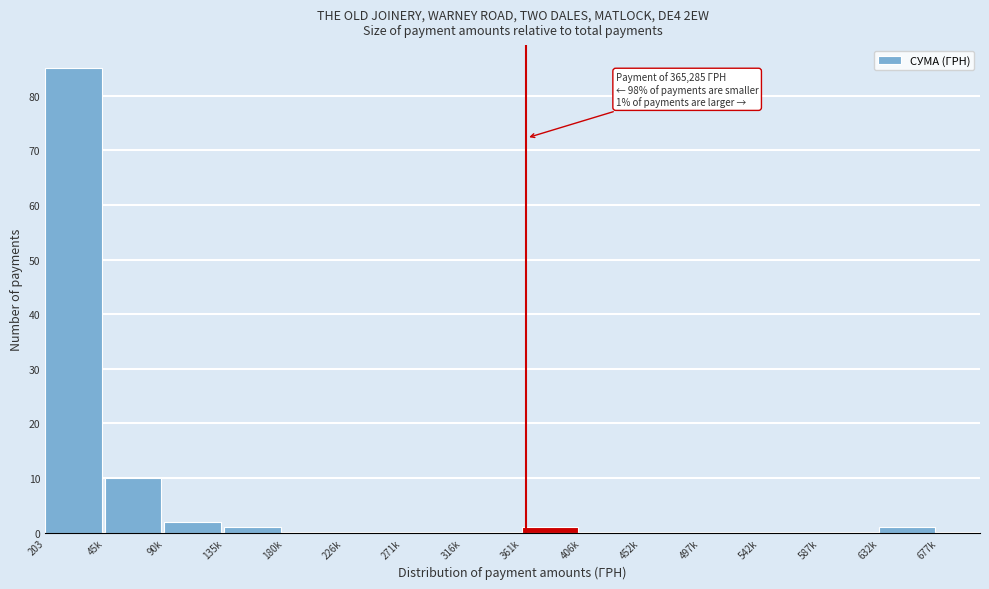

Reading left to right, list all the values displayed in this chart.

203=85	45k=10	90k=2	135k=1	180k=0	226k=0	271k=0	316k=0	361k=1	406k=0	452k=0	497k=0	542k=0	587k=0	632k=1